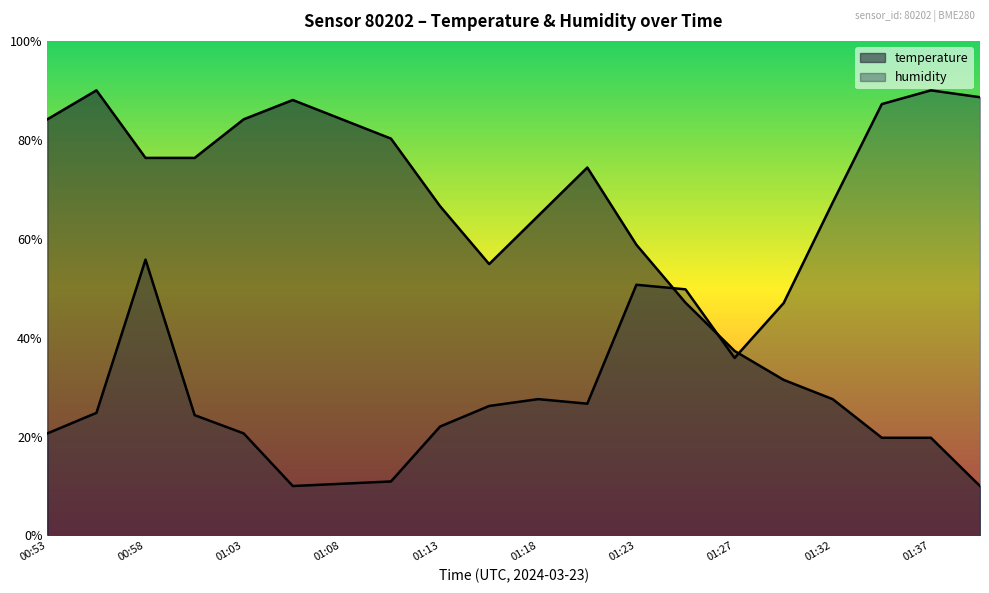

Reading left to right, transcribe all the data shown in this chart.

temperature: 84.1	90.0	76.3	76.3	84.1	88.0	84.1	80.2	66.6	54.9	64.6	74.4	58.8	47.1	37.3	31.5	27.6	19.8	19.8	10.0
humidity: 20.6	24.8	55.8	24.3	20.6	10.0	10.5	10.9	22.0	26.2	27.6	26.6	50.7	49.8	35.9	47.0	67.3	87.2	90.0	88.6